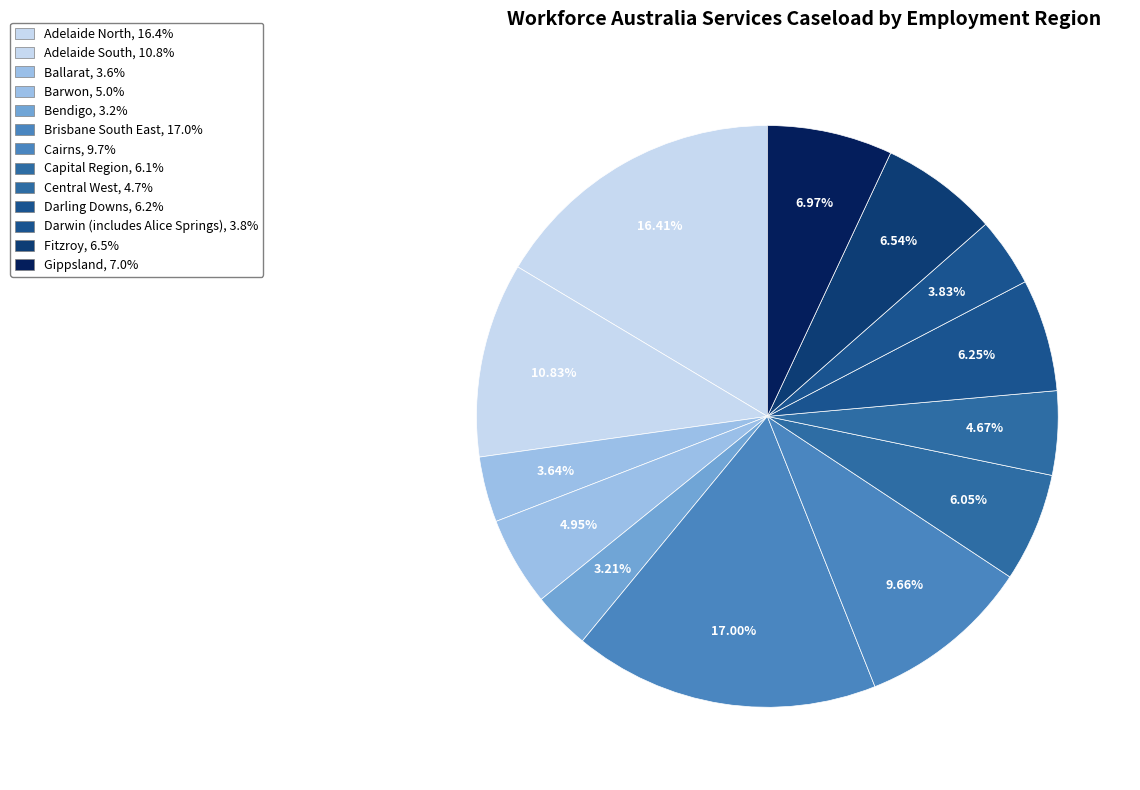

How many segments does this pie chart have?

13